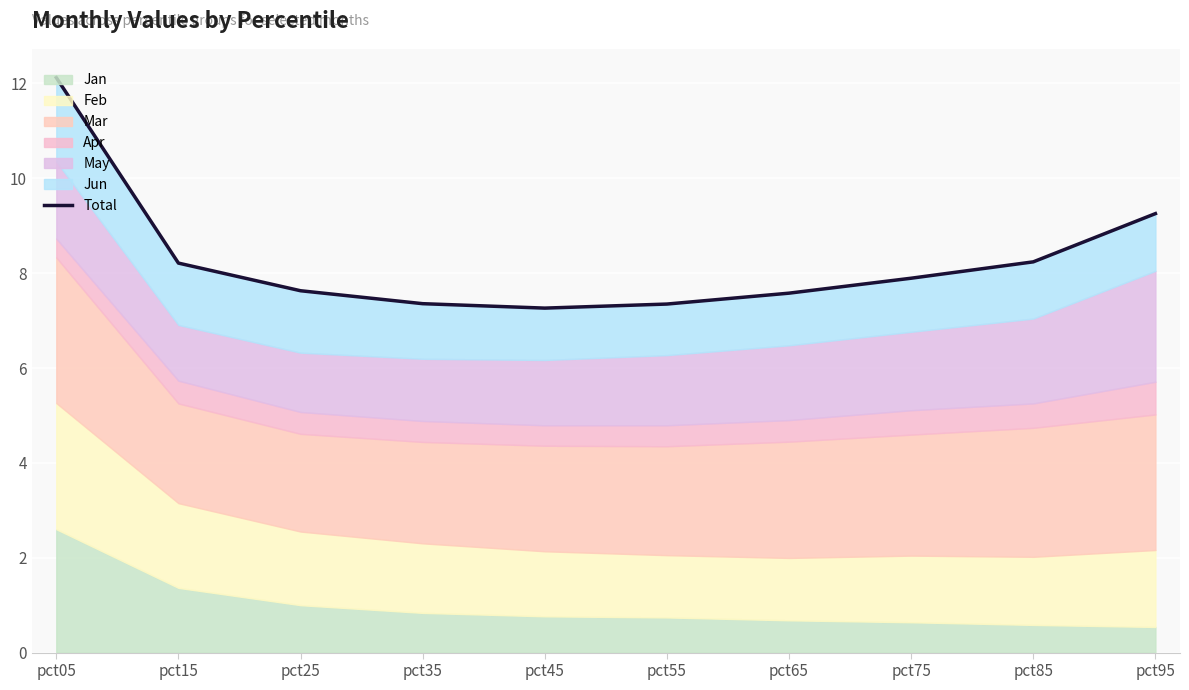

What is the greatest value displayed?

12.1